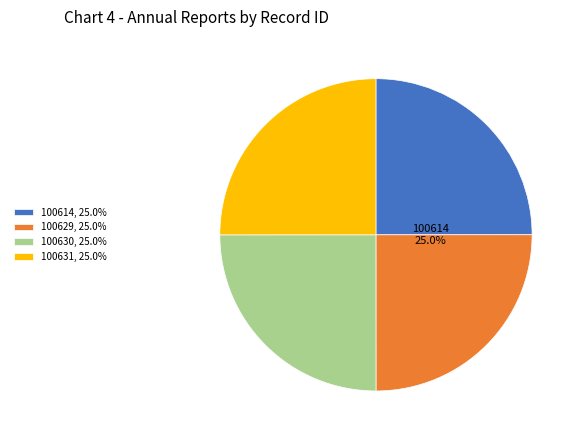

Is there any slice that represents more than half of the pie?

No